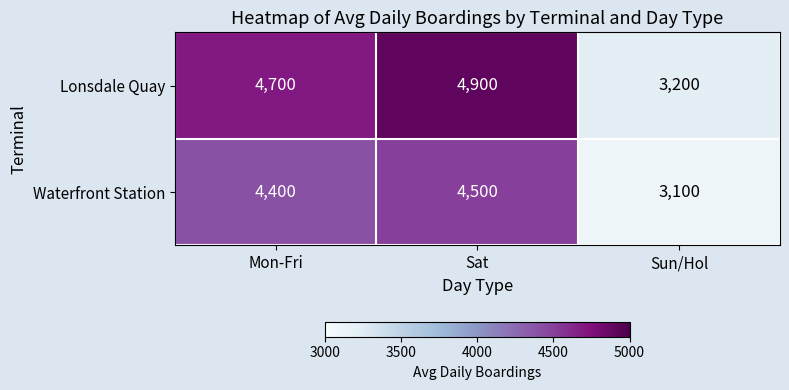

The Lonsdale Quay series shows 1464 at Sun/Hol. True or false?

False